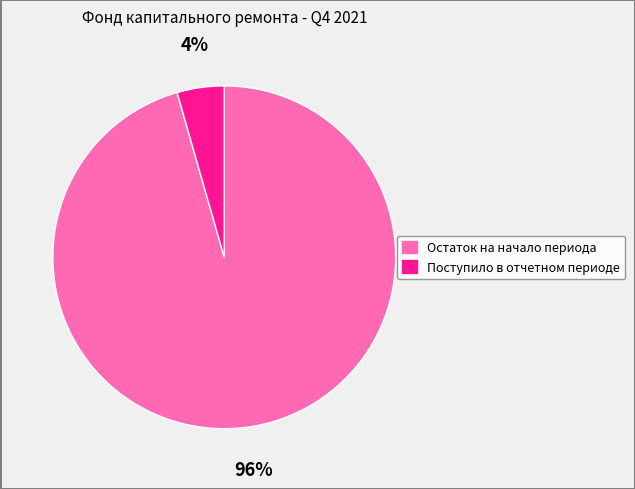

What is the smallest slice in the pie chart?

Поступило в отчетном периоде